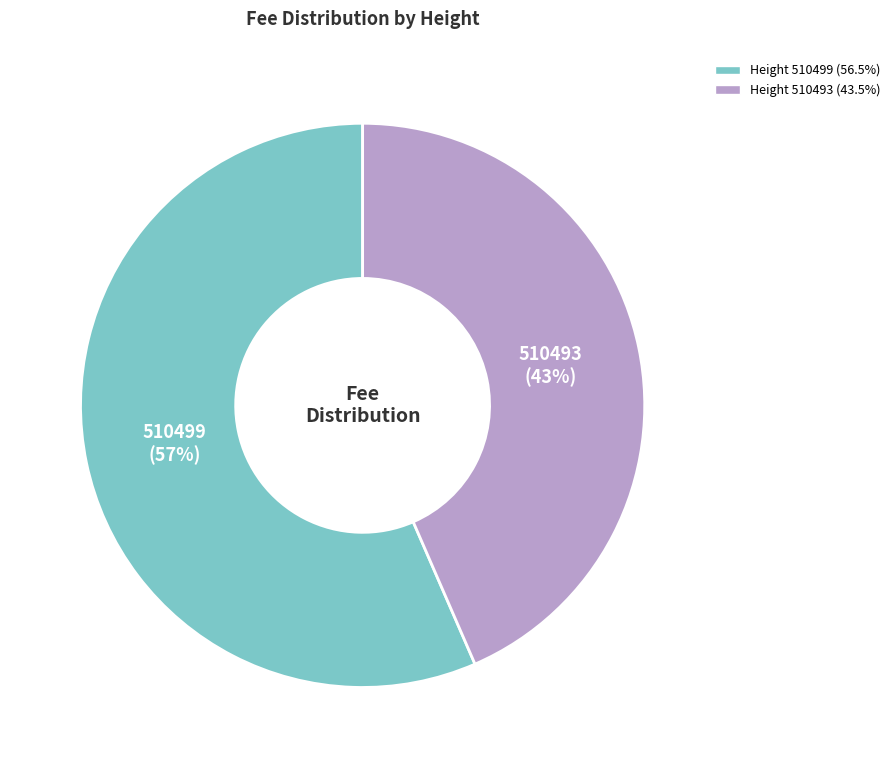

Does any single category account for the majority?

Yes